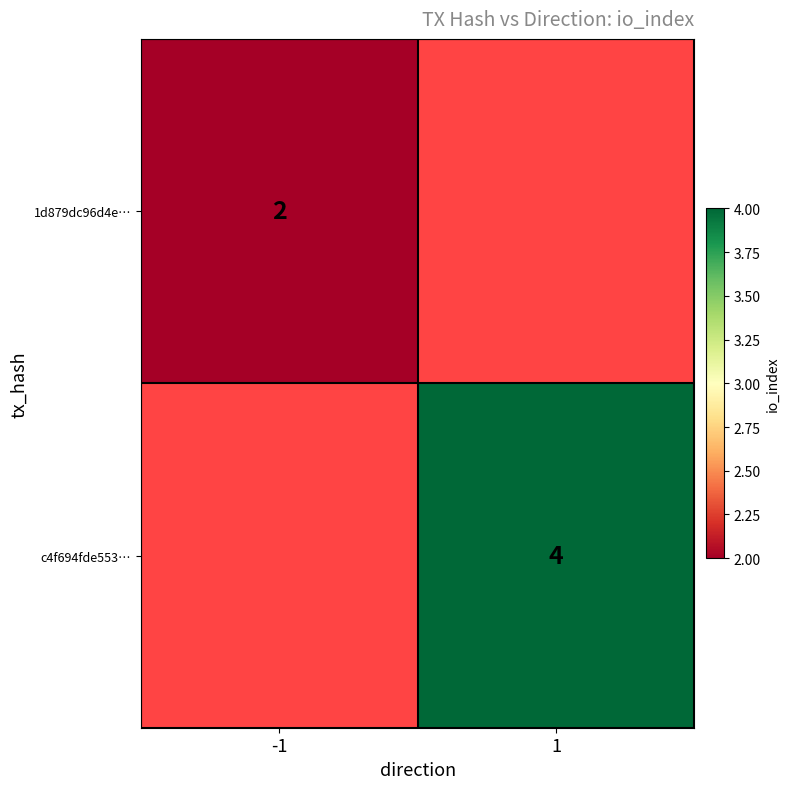

The value of 1d879dc96d4e… at -1 is 1. True or false?

False